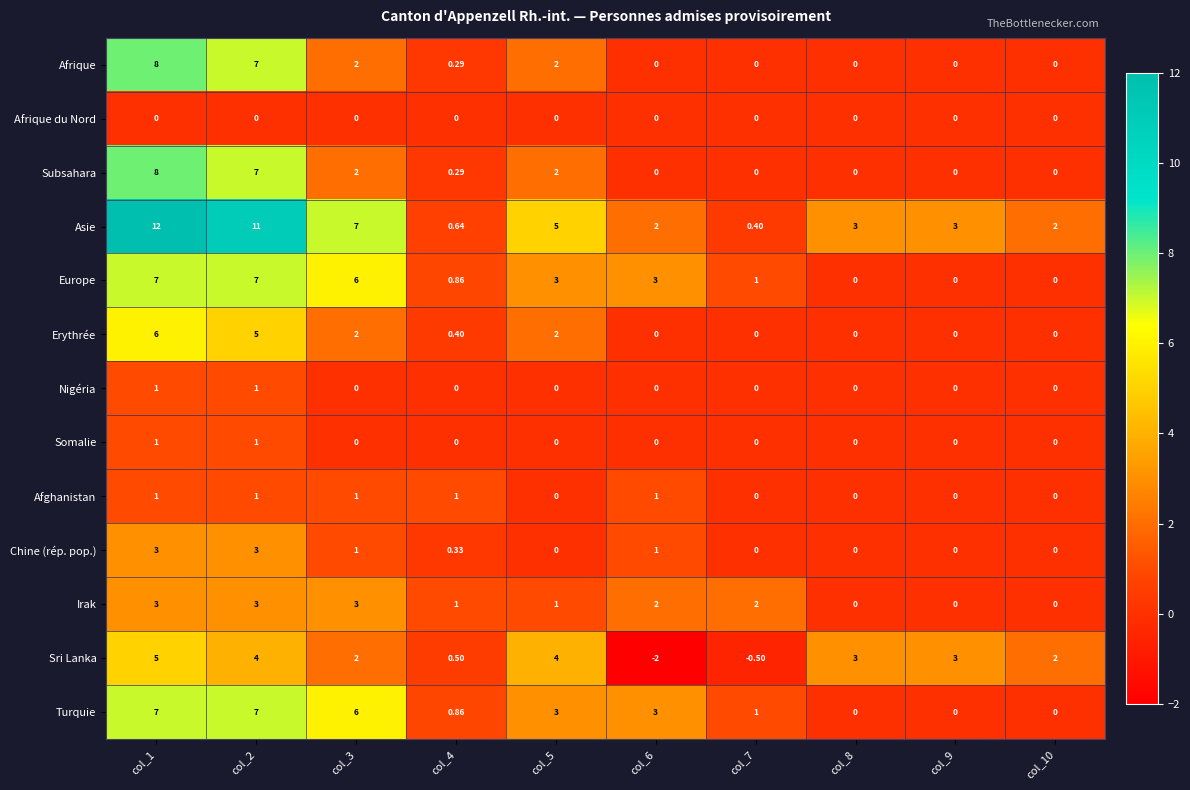

Which series has the widest spread of values?

Asie